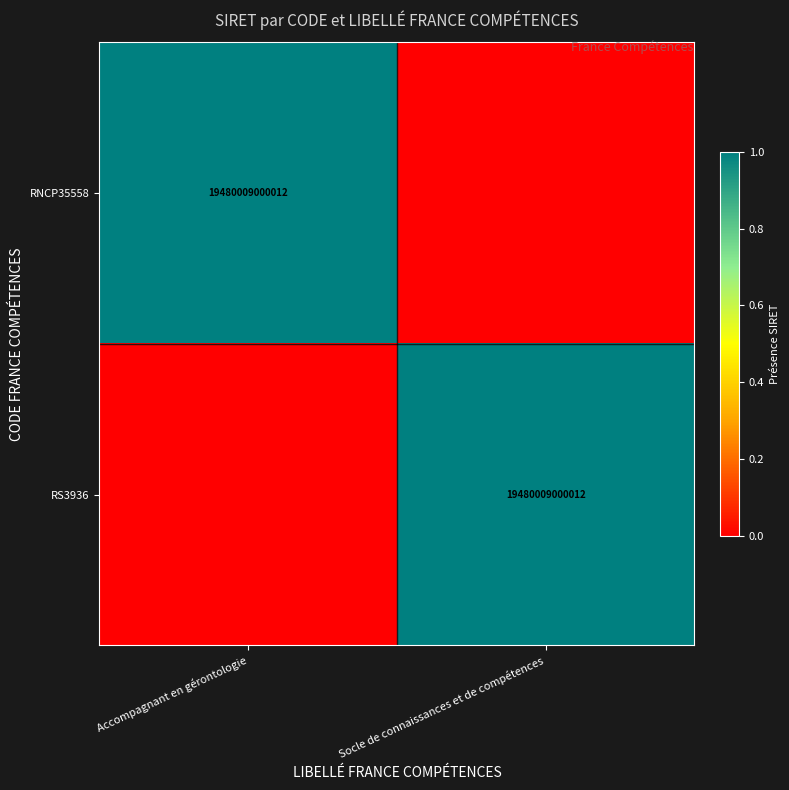

Is it true that RNCP35558 equals 19480009000012 at Accompagnant en gérontologie?

True